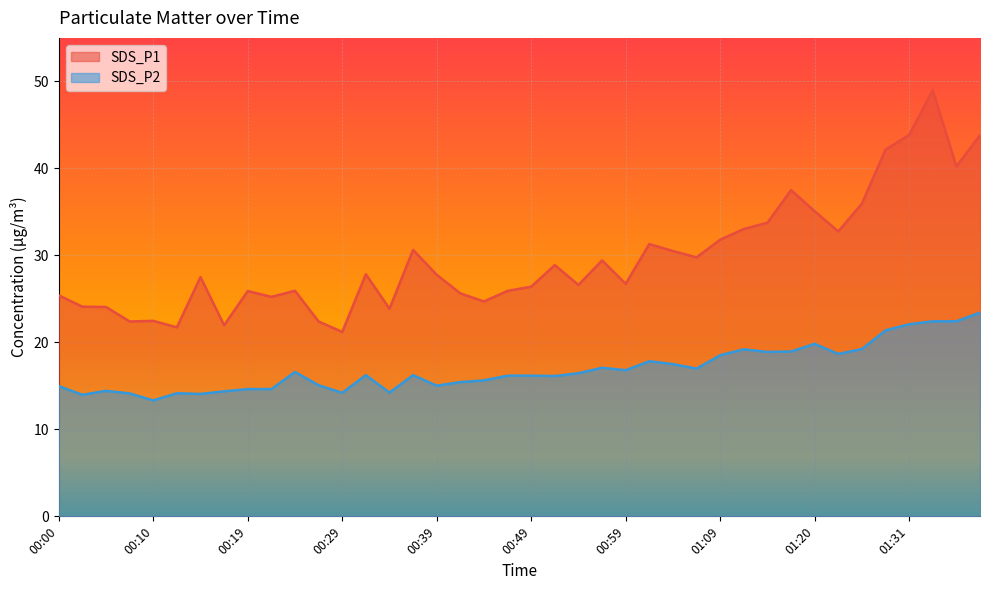

Rank the series by their average value, from lowest to highest.

SDS_P2, SDS_P1